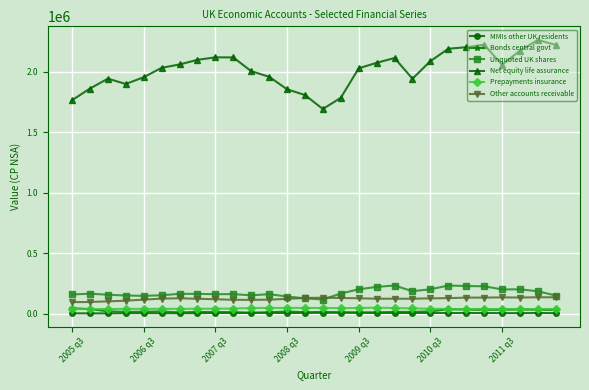

What is the difference between the maximum and minimum values in the Prepayments insurance series?

12262